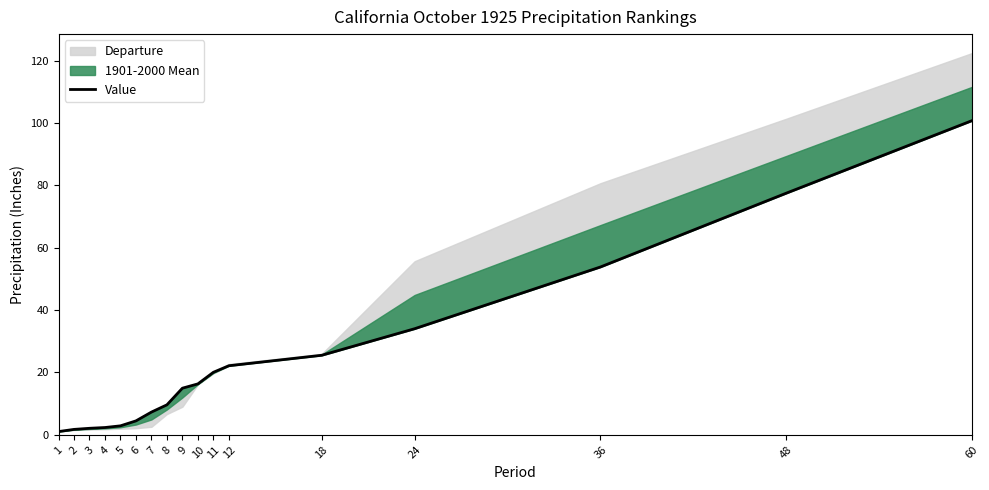

What is the sum of the values at 48 and 60?

178.3